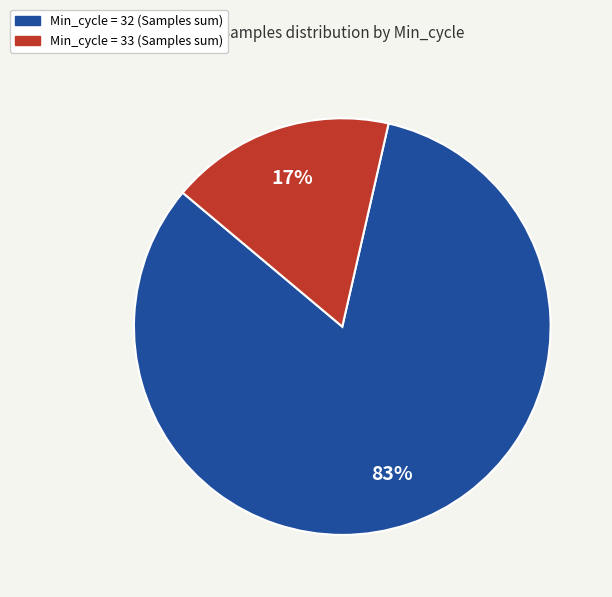

To the nearest percent, what is the average slice percentage?

50%